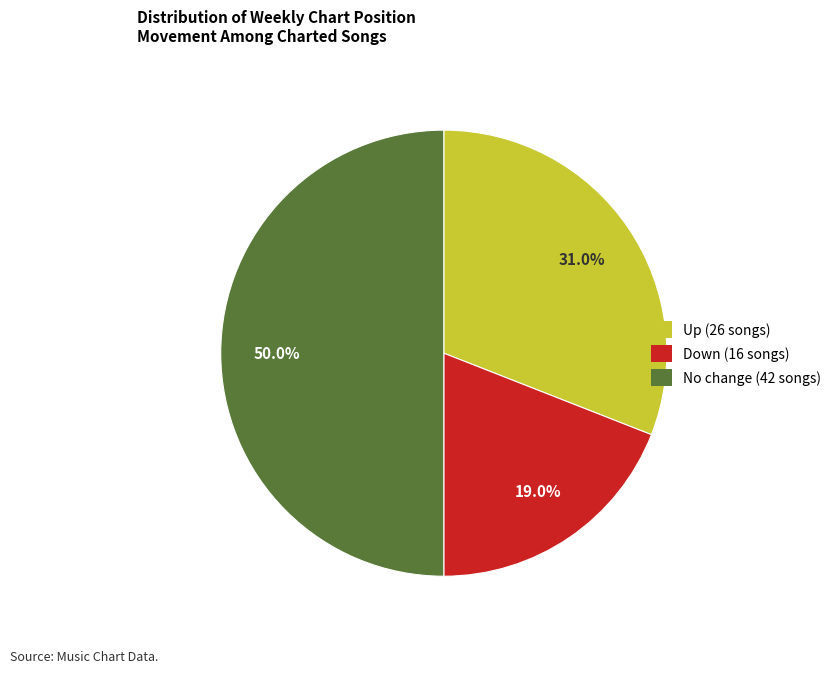

Which slice is the smallest?

down